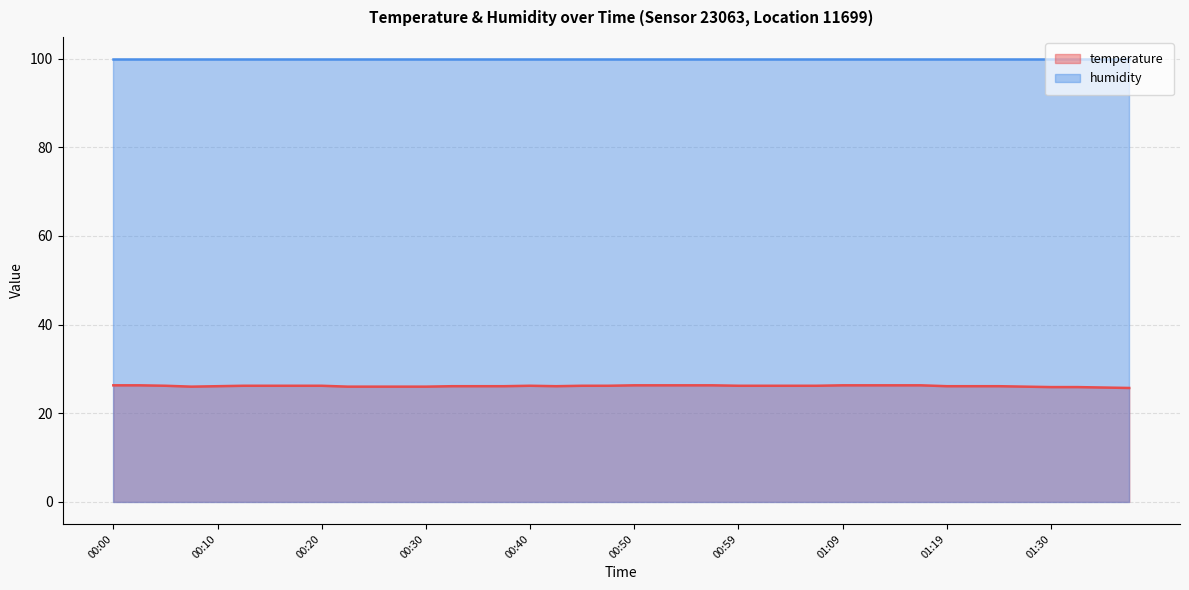

True or false: humidity has a value of 99.9 at 01:30.

True